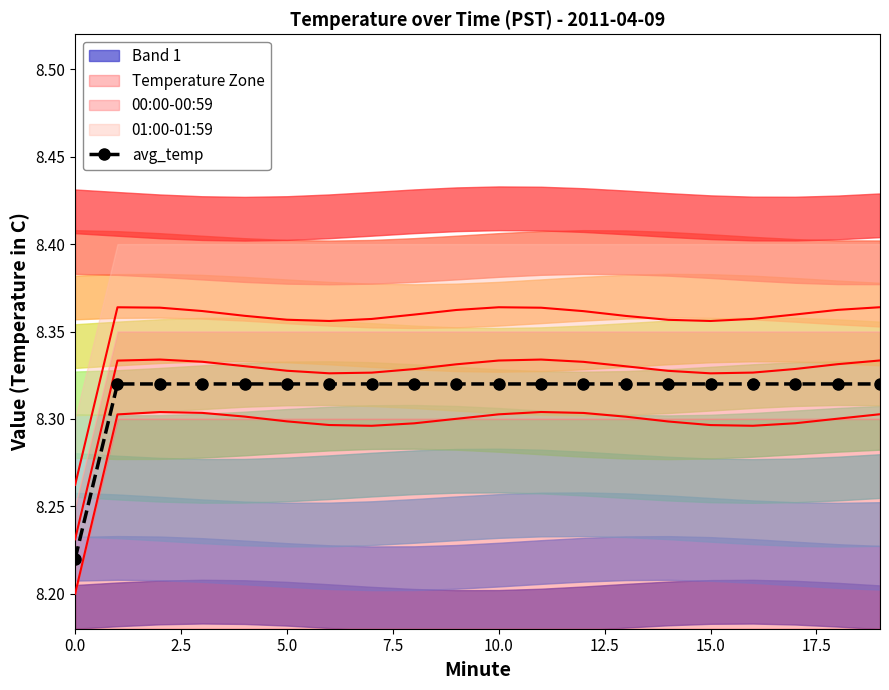

Reading left to right, what are all the values shown in this chart?

8.2	8.3	8.3	8.3	8.3	8.3	8.3	8.3	8.3	8.3	8.3	8.3	8.3	8.3	8.3	8.3	8.3	8.3	8.3	8.3